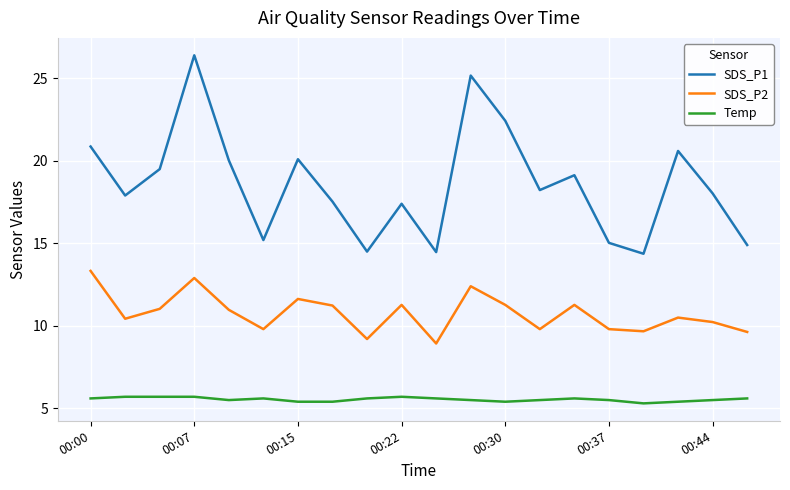

Does the chart display data point markers on the line(s)?

No